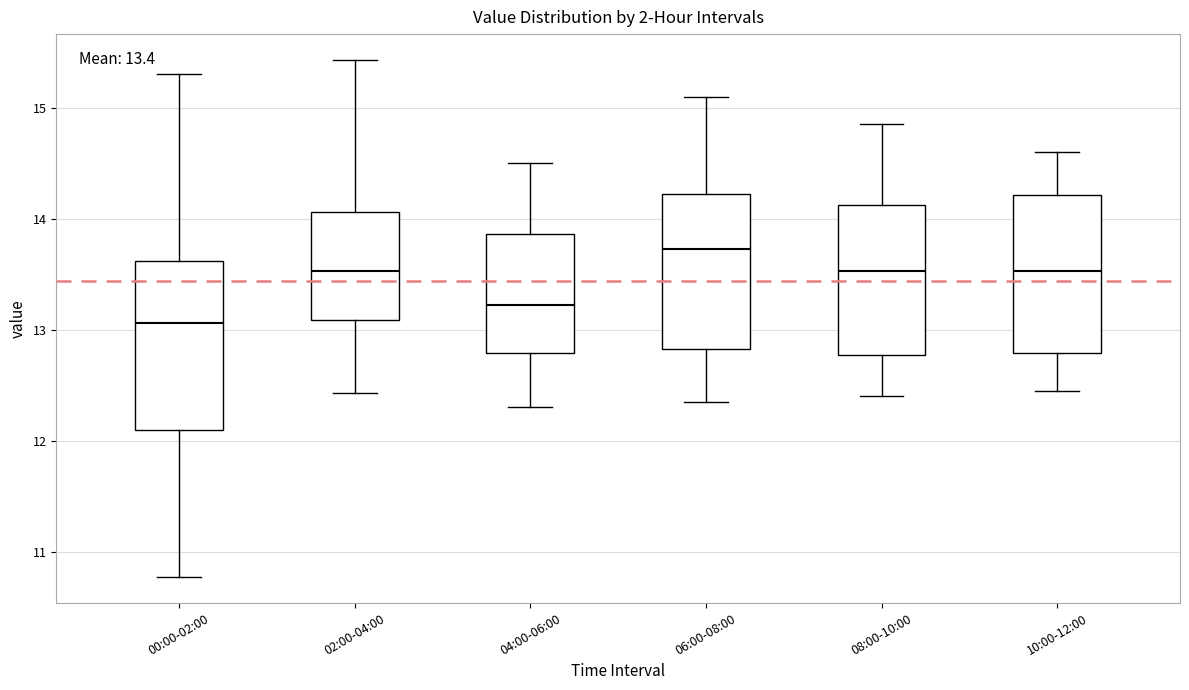

Comparing the boxes themselves (not the whiskers), which one is the tallest?

00:00-02:00